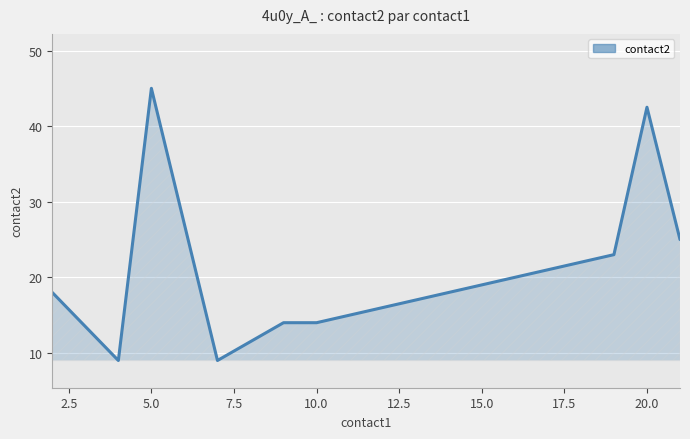

What is the average value?

20.4